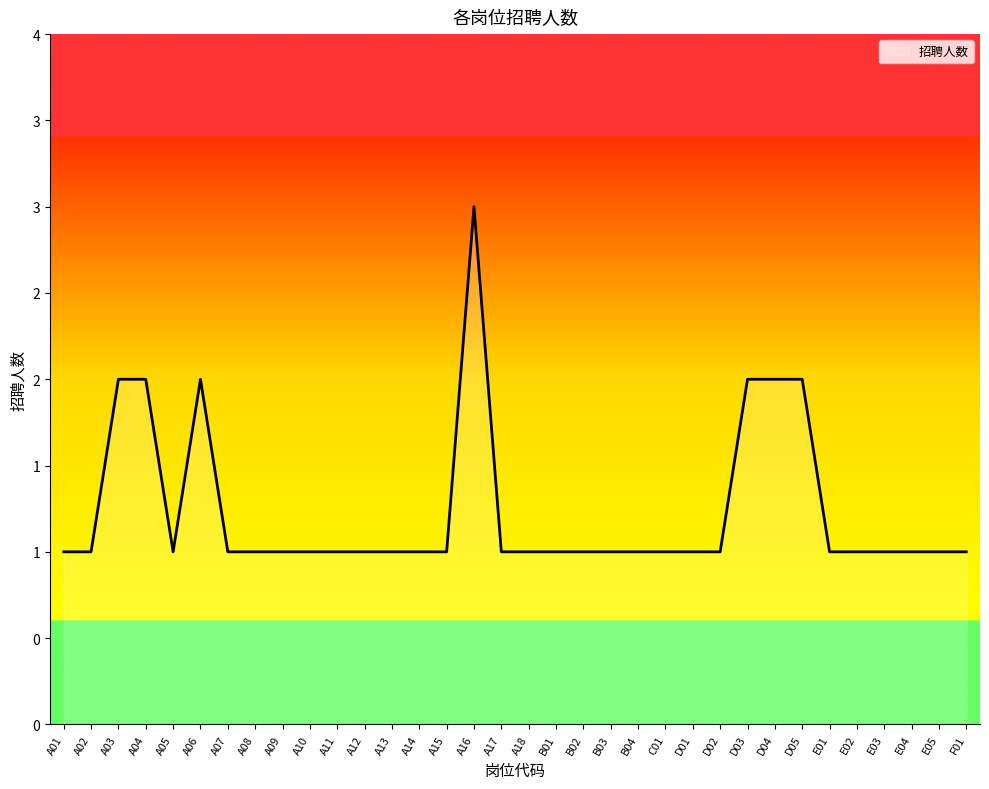

How many interior local valleys (lower than both neighbors) does the data have?

1